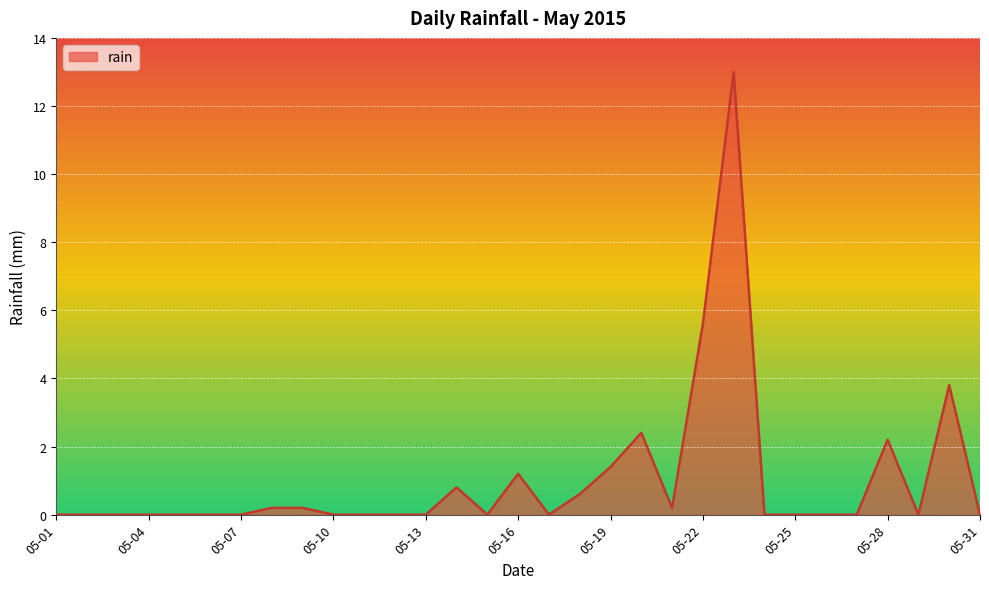

What is the difference between the maximum and minimum values?

13.0